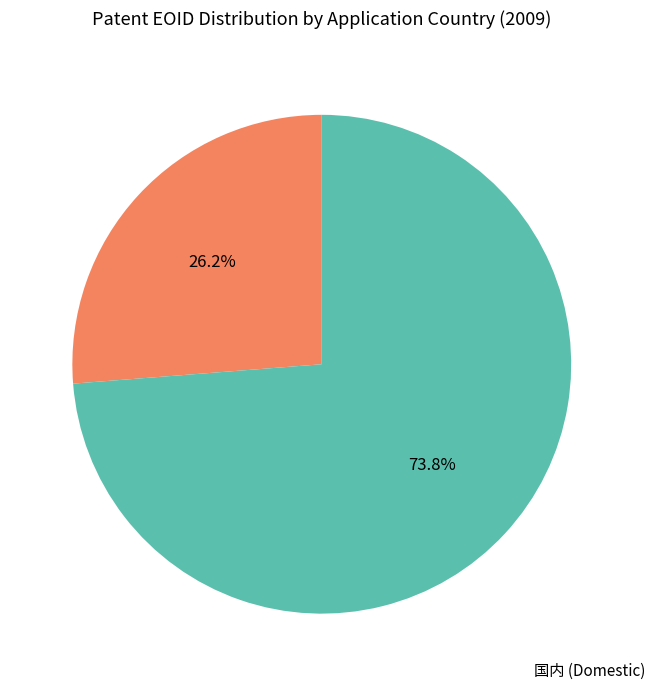

Does any single category account for the majority?

Yes